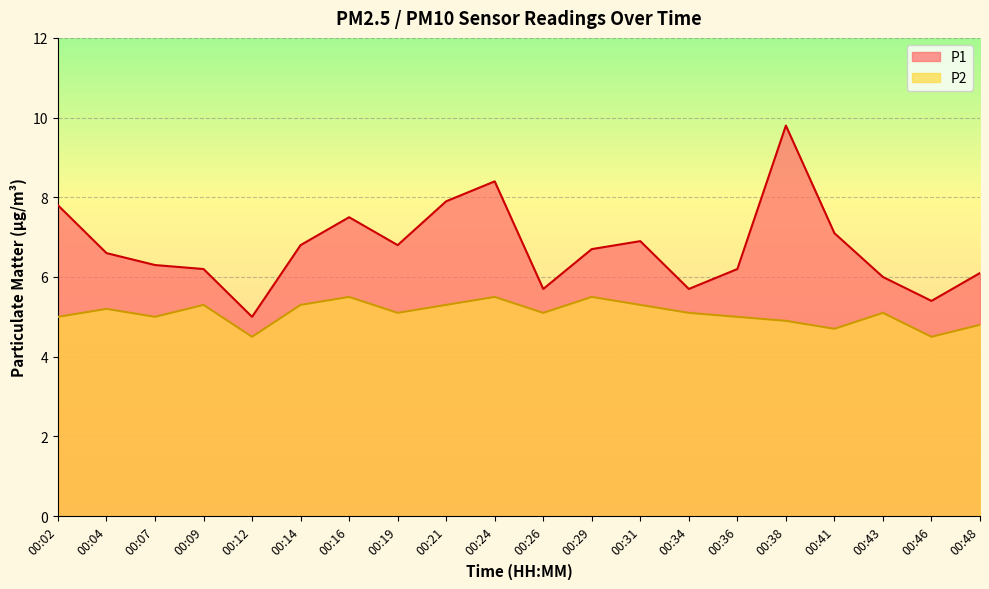

What is the value of the P1 point at the 19th from the left?

5.4